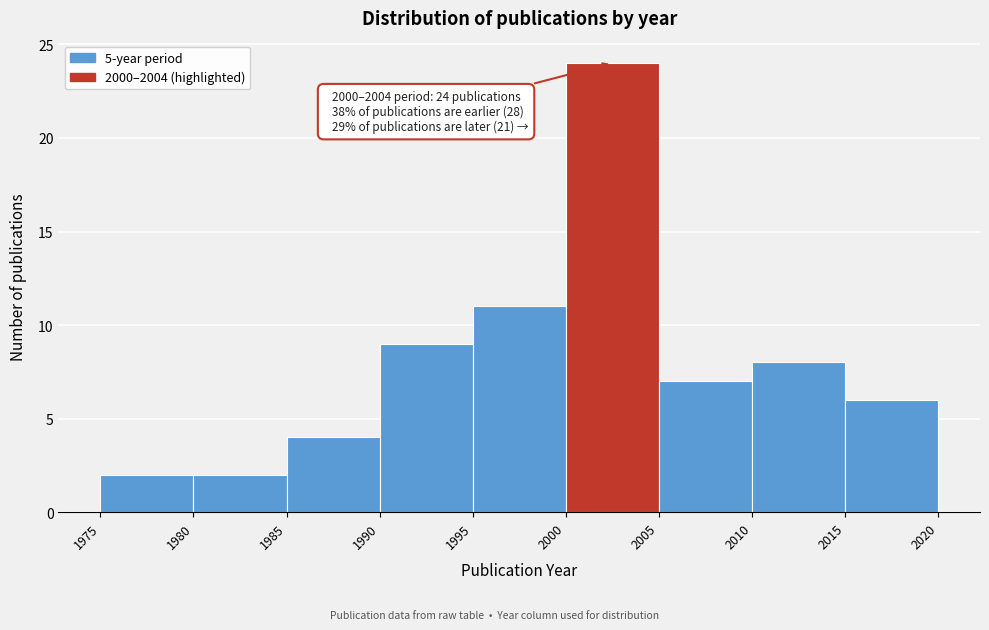

Which range on the x-axis has the tallest bar?

2000 to 2005